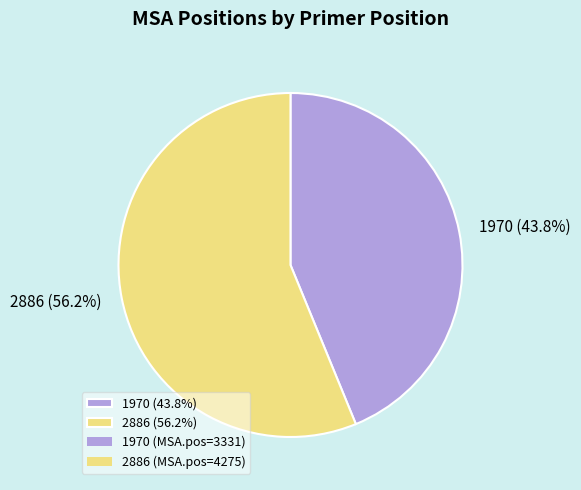

To the nearest percent, what portion does 2886 represent?

56%